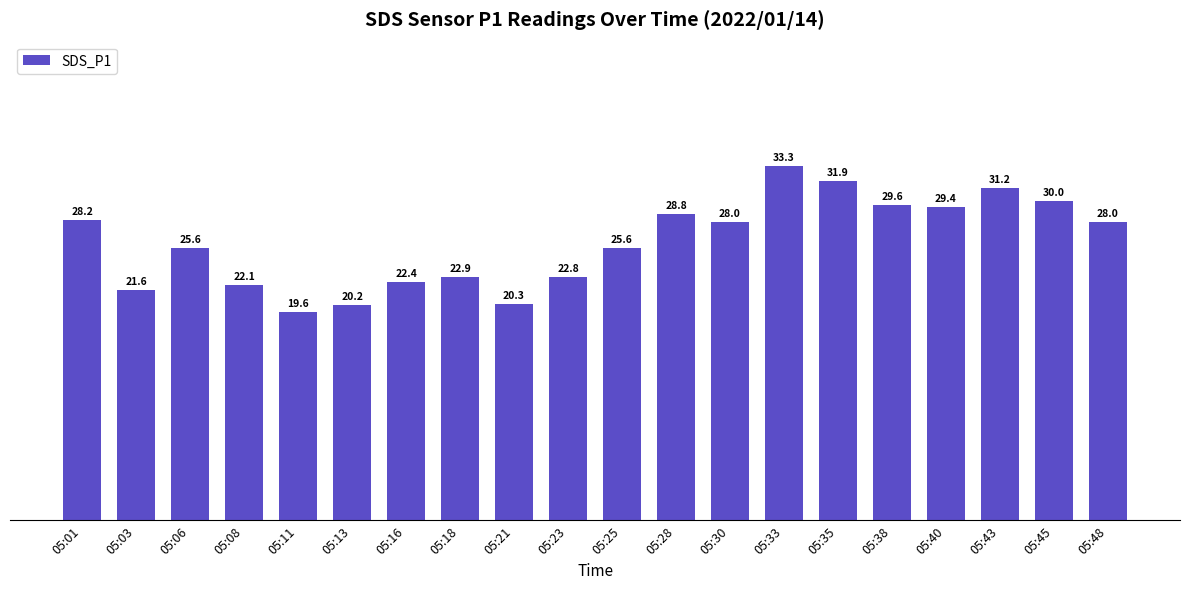

The chart shows a value of 14.4 at 05:06. True or false?

False